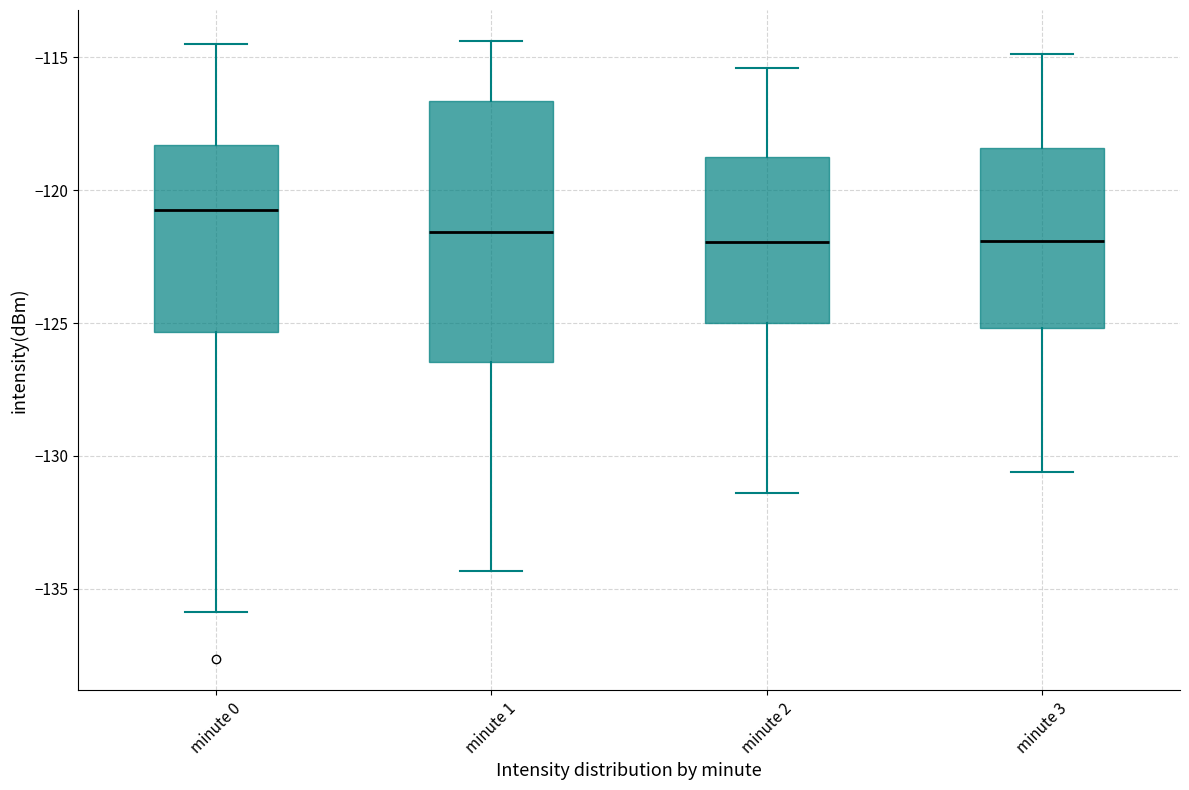

Reading left to right, transcribe this box plot: for each box, give where its median line is, the range the box spans, and where its two whiskers end, as read against the y-axis. The values are not printed on the chart, so give them approximately, as read against the axis.

minute 0: median -121.0, box -125.5 to -118.5, whiskers -136.0 to -114.5
minute 1: median -121.5, box -126.5 to -116.5, whiskers -134.5 to -114.5
minute 2: median -122.0, box -125.0 to -118.5, whiskers -131.5 to -115.5
minute 3: median -122.0, box -125.0 to -118.5, whiskers -130.5 to -115.0